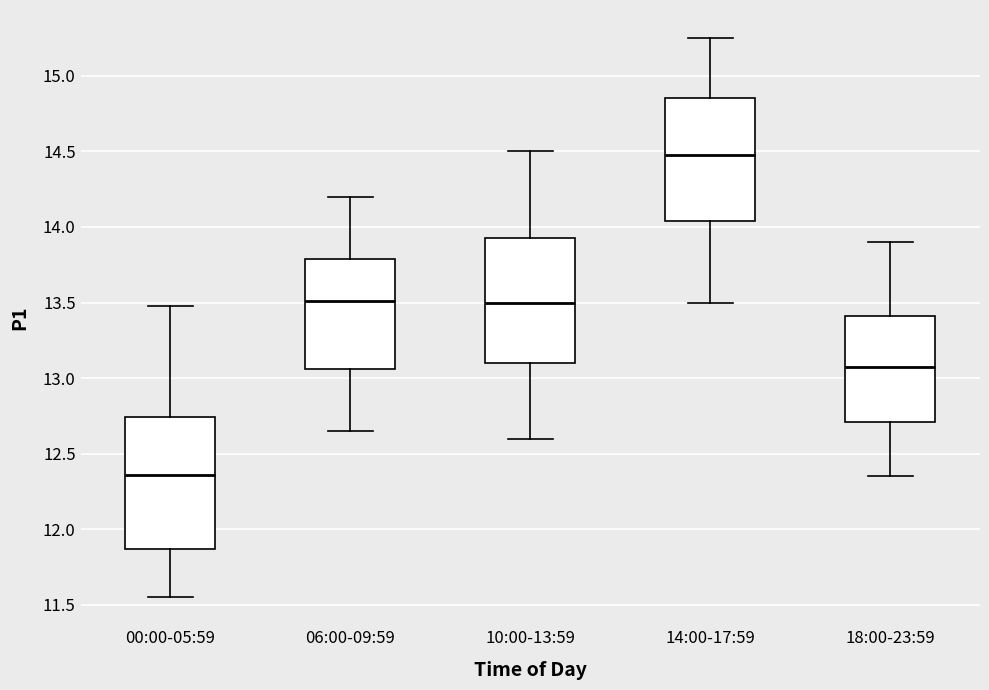

Where does the median line of the box for 14:00-17:59 sit on the y-axis? The values are not printed on the chart, so give them approximately, as read against the axis.

14.50